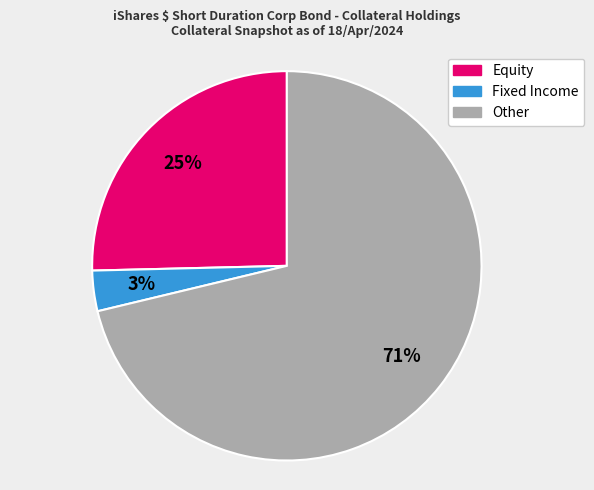

To the nearest percent, what is the average slice percentage?

33%